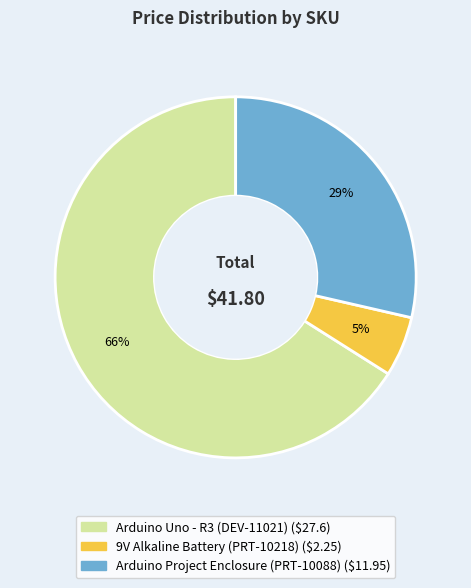

True or false: 9V Alkaline Battery (PRT-10218) accounts for 15% of the total.

False